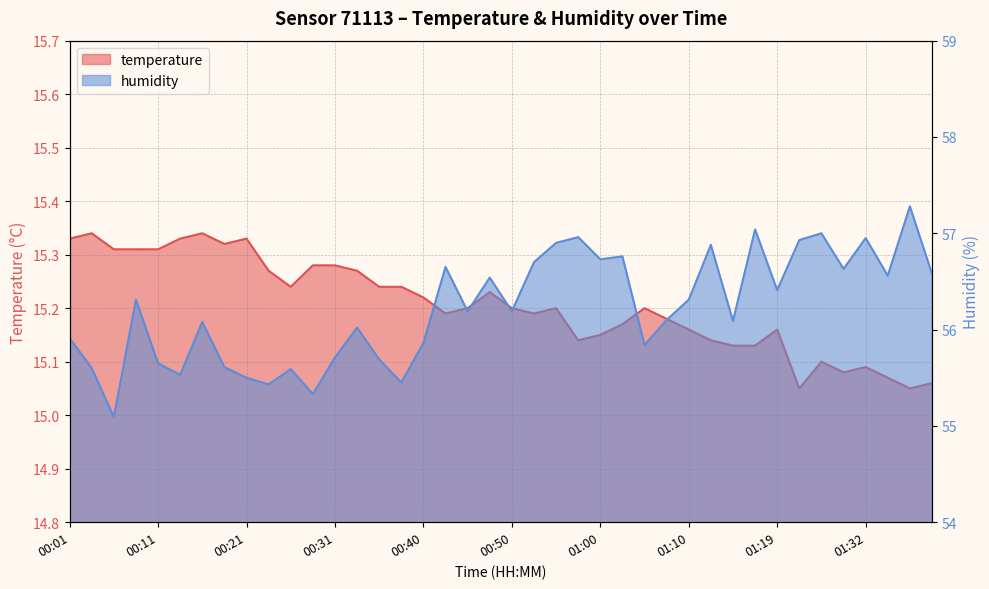

How many interior local peaks does the humidity series have?

13